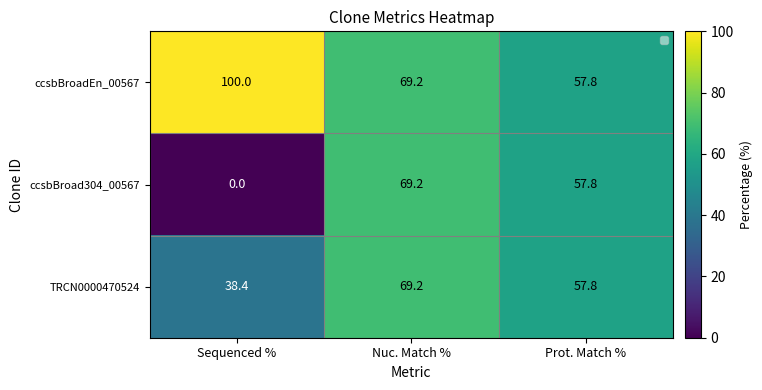

How many data points in ccsbBroad304_00567 are above 57?

2